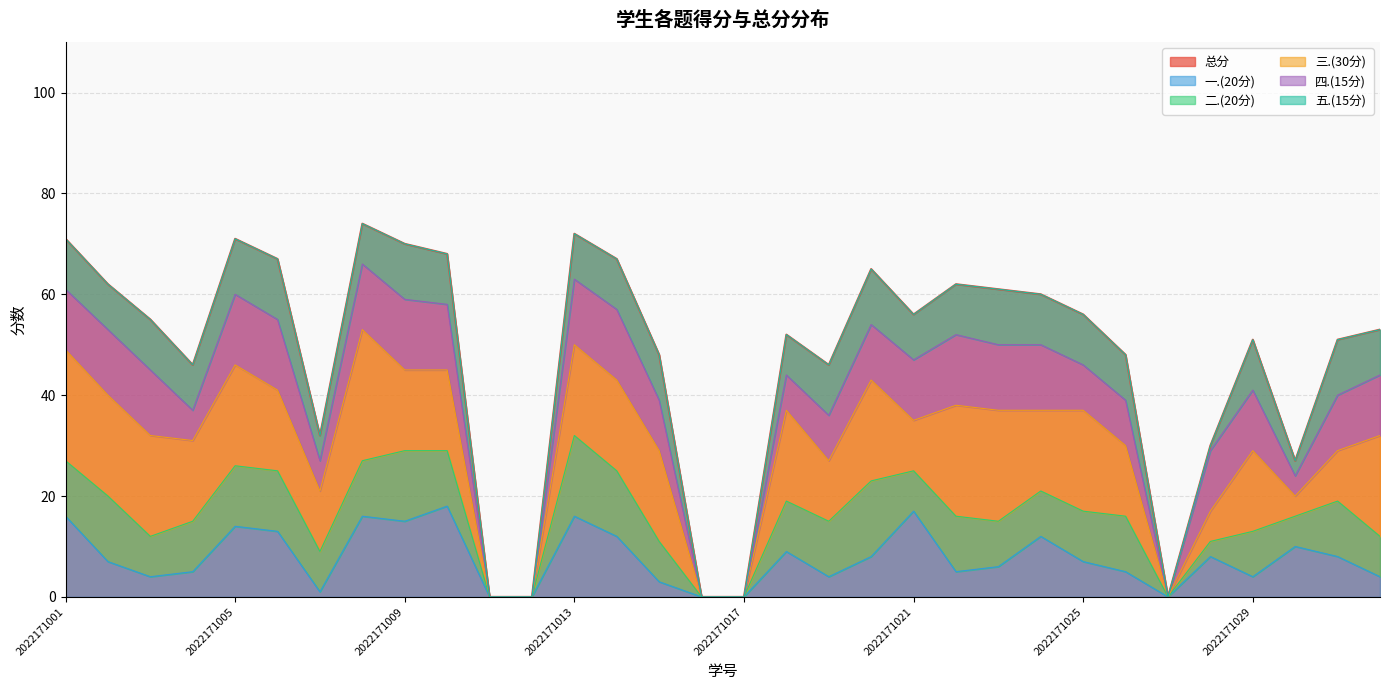

Which series has the largest range (max minus min)?

总分